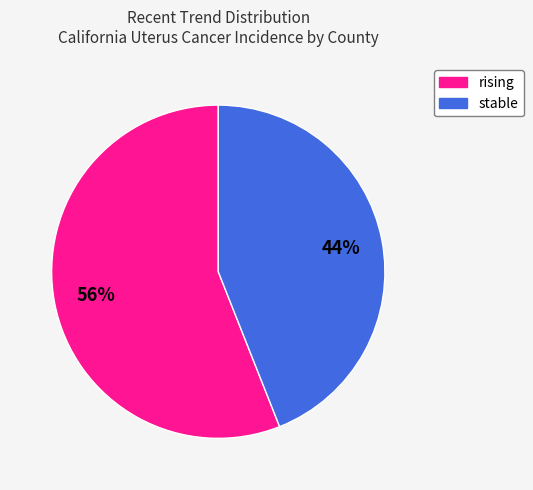

Approximately how many times larger is the value at rising compared to stable?

1.3